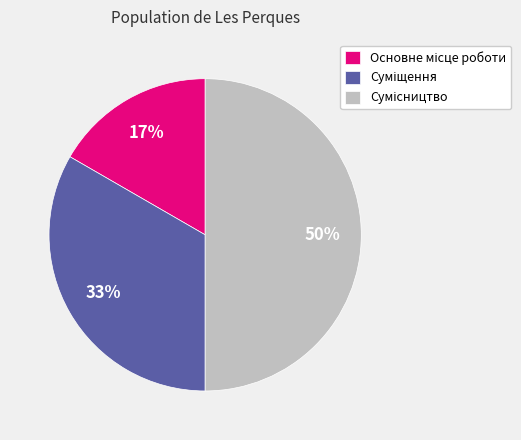

To the nearest percent, what is the average slice percentage?

33%